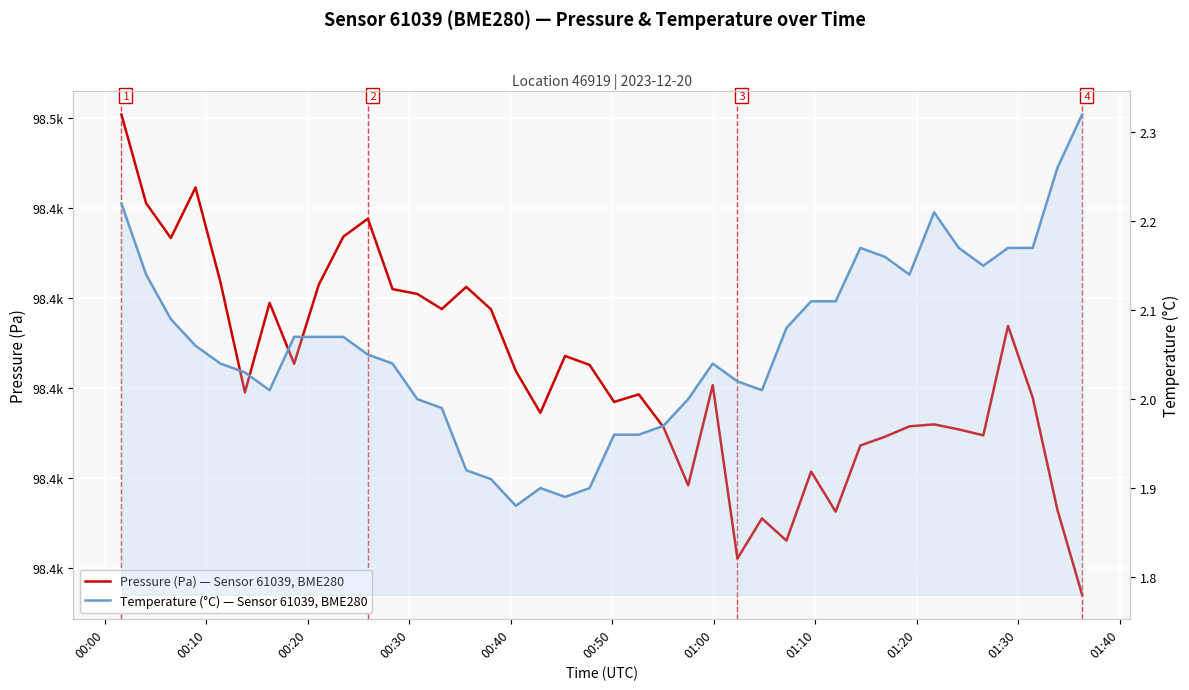

True or false: Temperature (°C) — Sensor 61039, BME280 has more than 0 points higher than both neighbors.

True